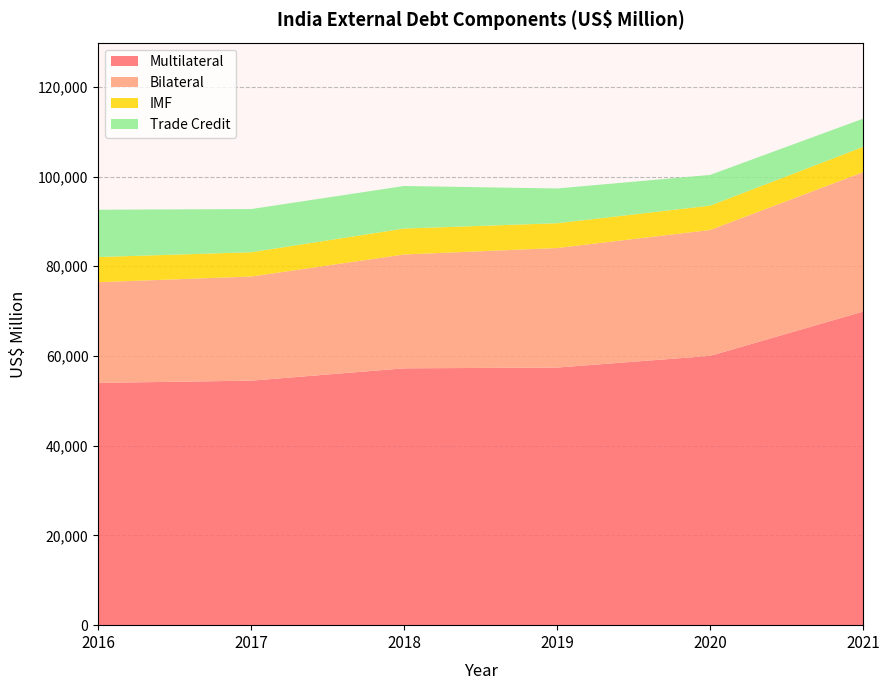

Reading left to right, transcribe all the data shown in this chart.

Multilateral: 2016=54000	2017=54499	2018=57249	2019=57419	2020=60023	2021=69904
Bilateral: 2016=22448	2017=23214	2018=25373	2019=26646	2020=28058	2021=31064
IMF: 2016=5605	2017=5410	2018=5784	2019=5523	2020=5430	2021=5638
Trade Credit: 2016=10548	2017=9625	2018=9485	2019=7747	2020=6849	2021=6293